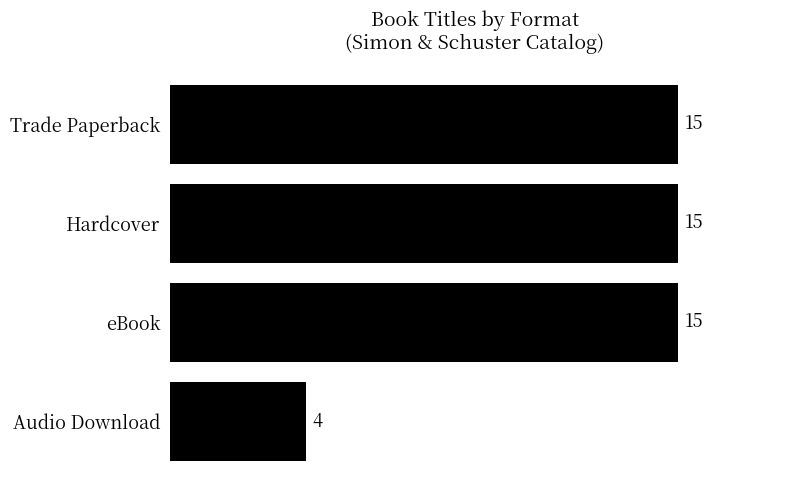

Which category has the lowest value across all series?

Audio Download